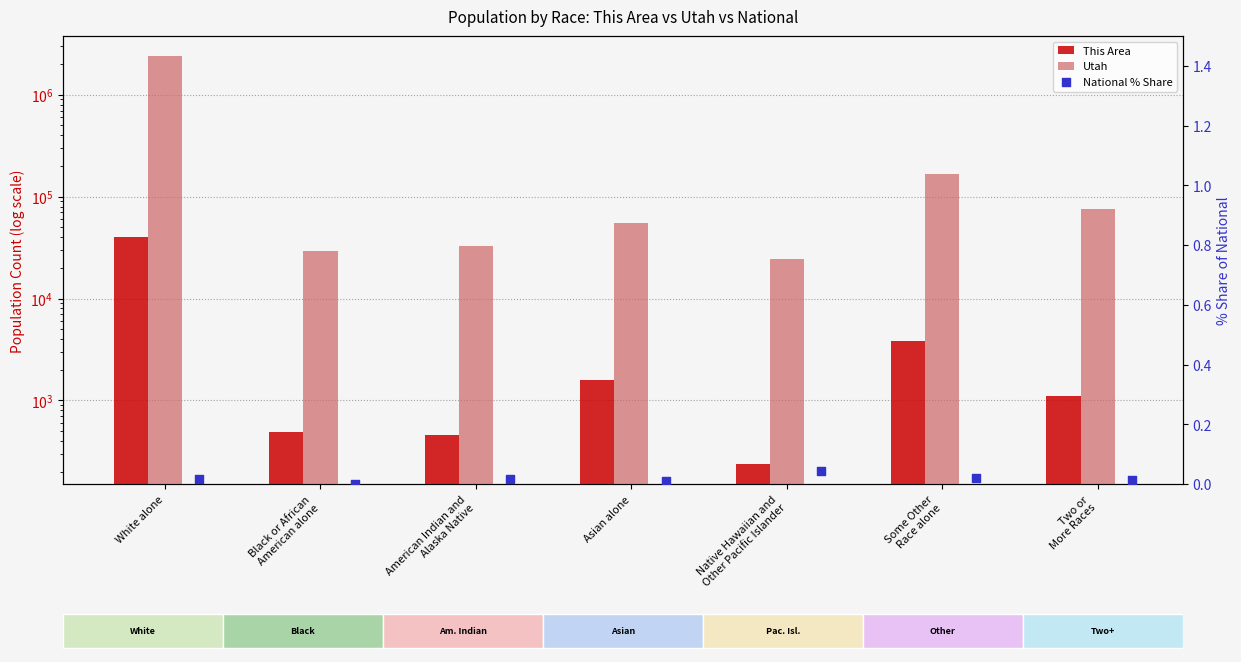

Which series has the largest total across all categories?

Utah